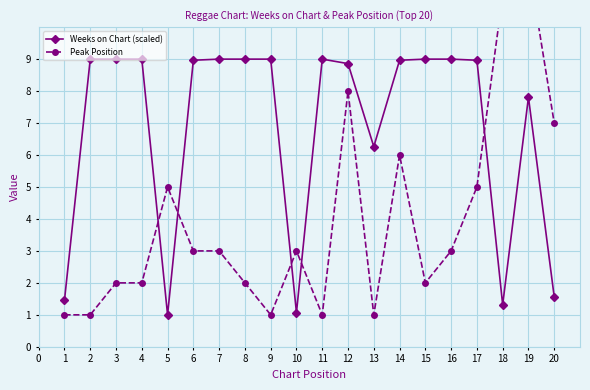

How many intersections are there between Weeks on Chart (scaled) and Peak Position?

5